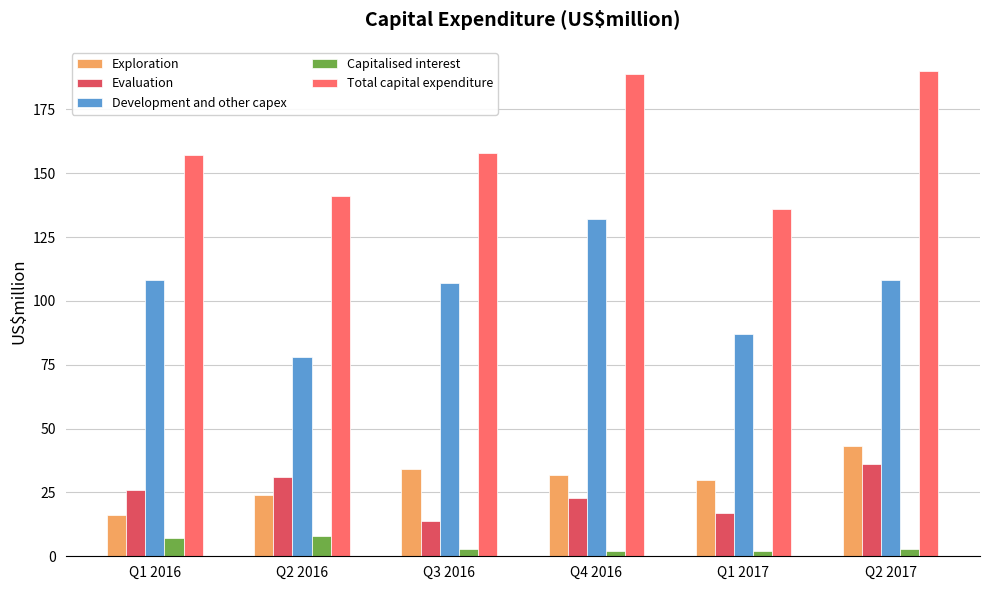

What is the average value of the Total capital expenditure series?

162